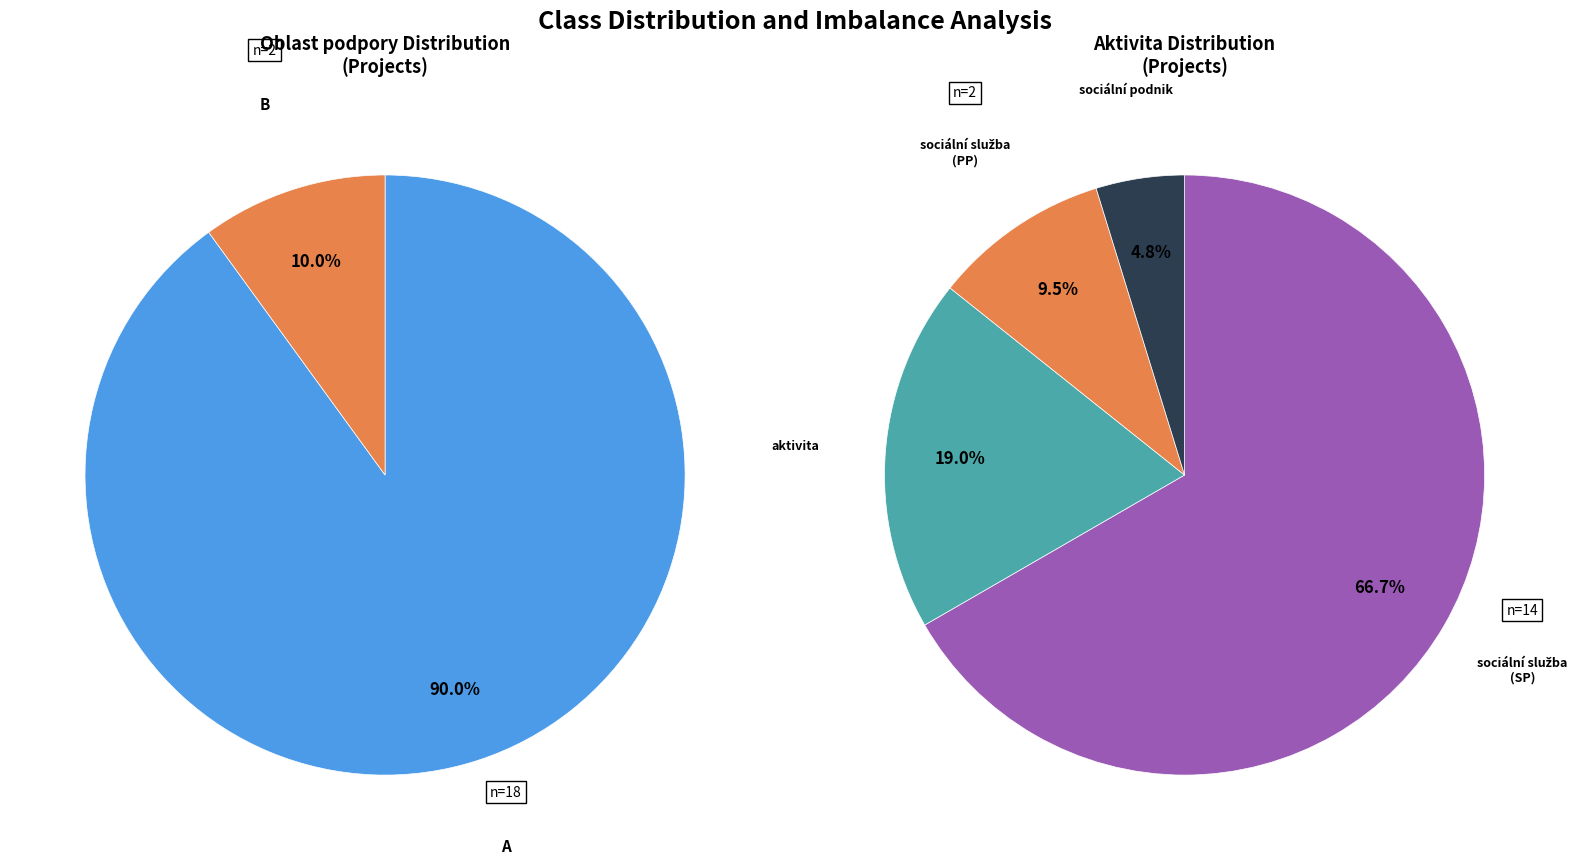

Which category has the biggest portion of the pie?

A